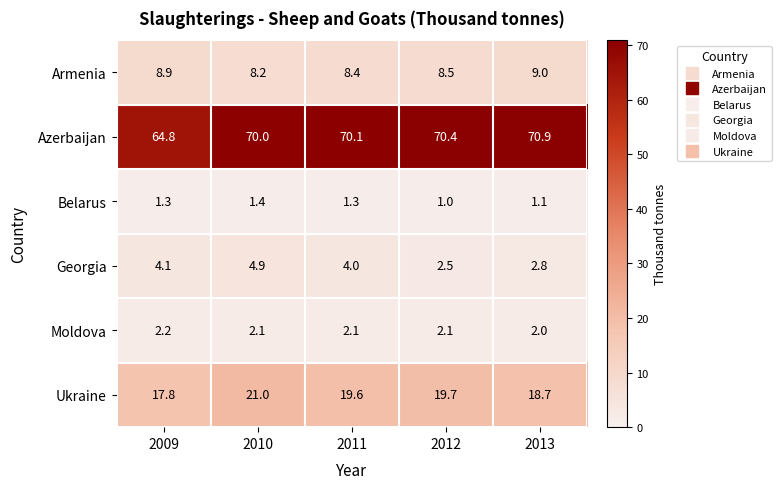

At which category is the sum across all series the highest?

2010